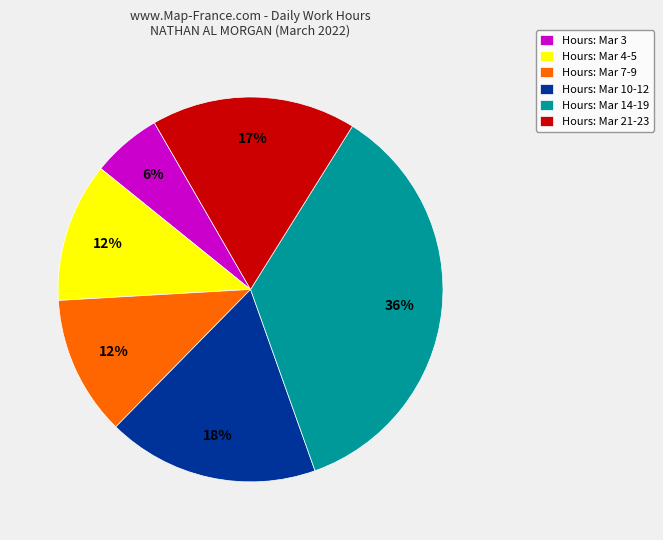

To the nearest percent, what is the average slice percentage?

17%